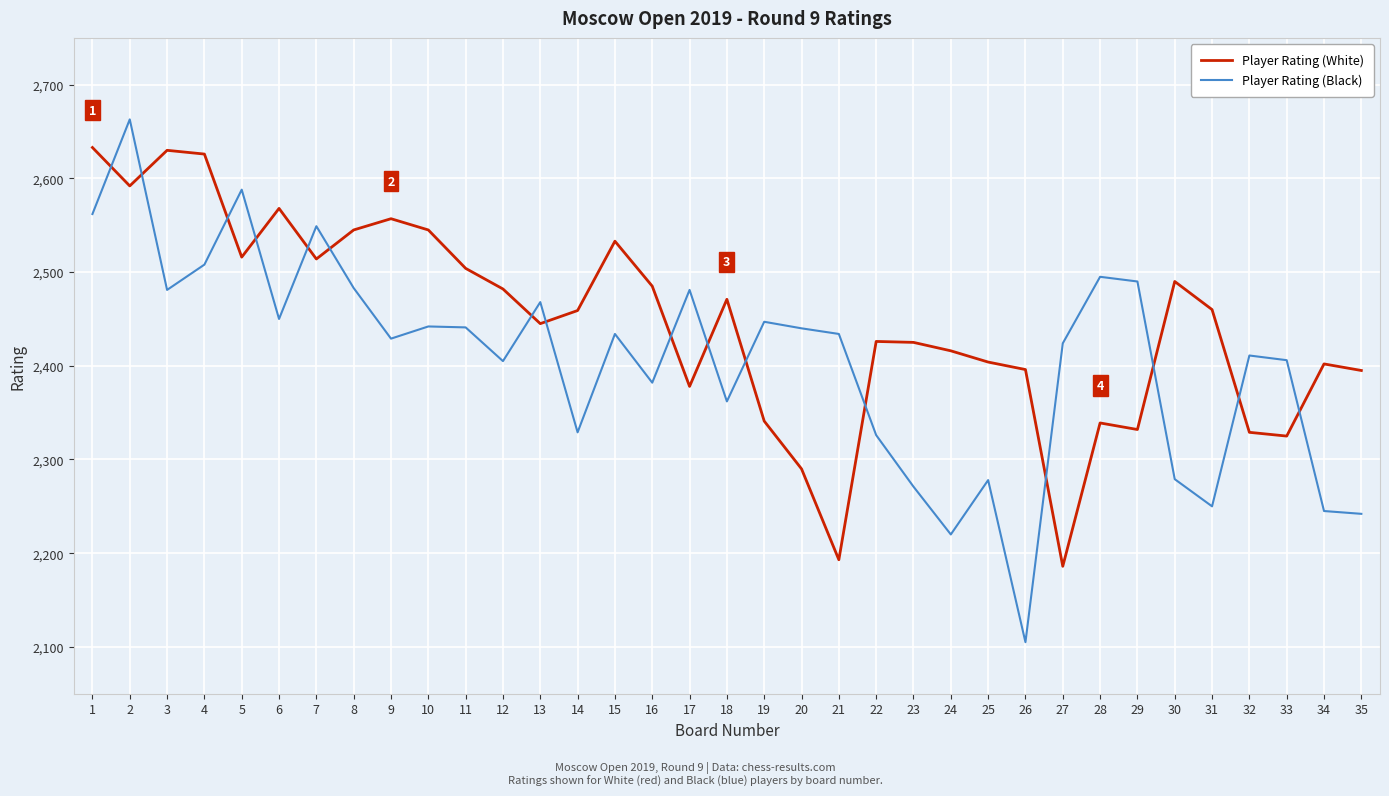

What is the difference between the Player Rating (Black) values at 30 and 12?

126